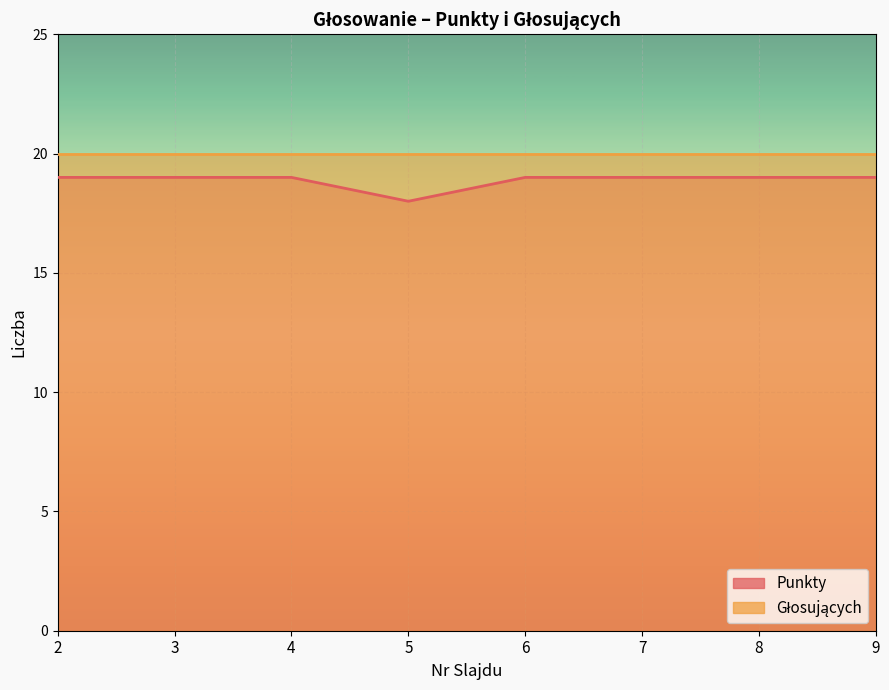

Reading left to right, extract all data points from this chart.

2=19	3=19	4=19	5=18	6=19	7=19	8=19	9=19